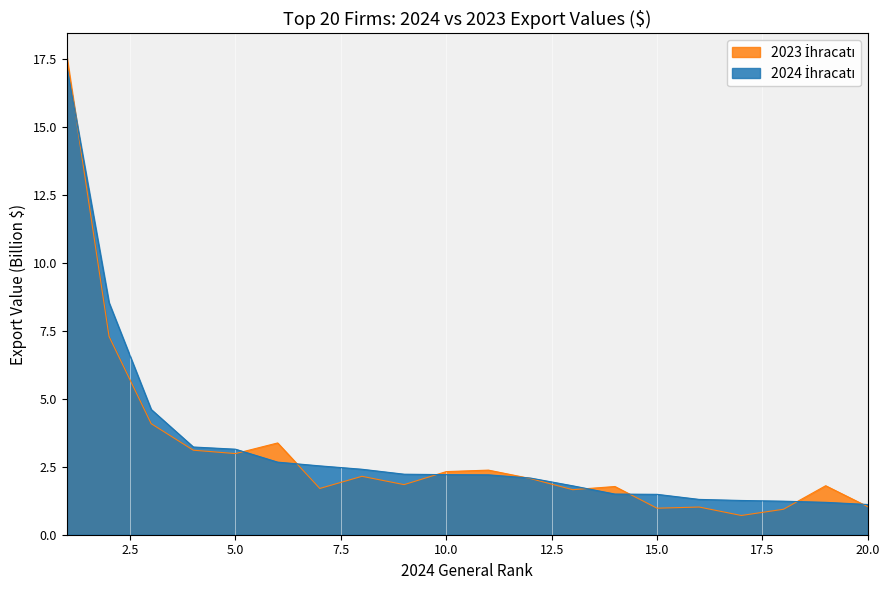

The 2023 İhracatı series shows 1.1 at 12. True or false?

False